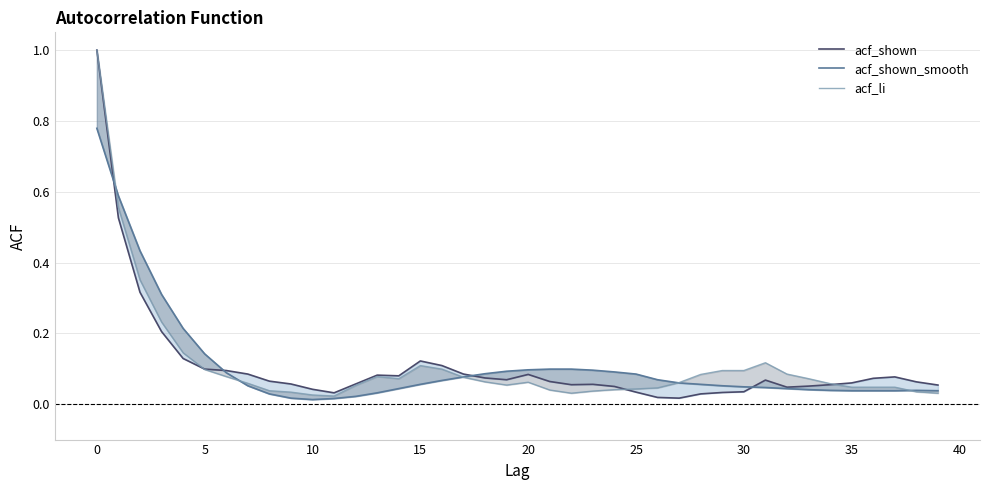

After their last crossing, which series has the higher values: acf_shown or acf_shown_smooth?

acf_shown